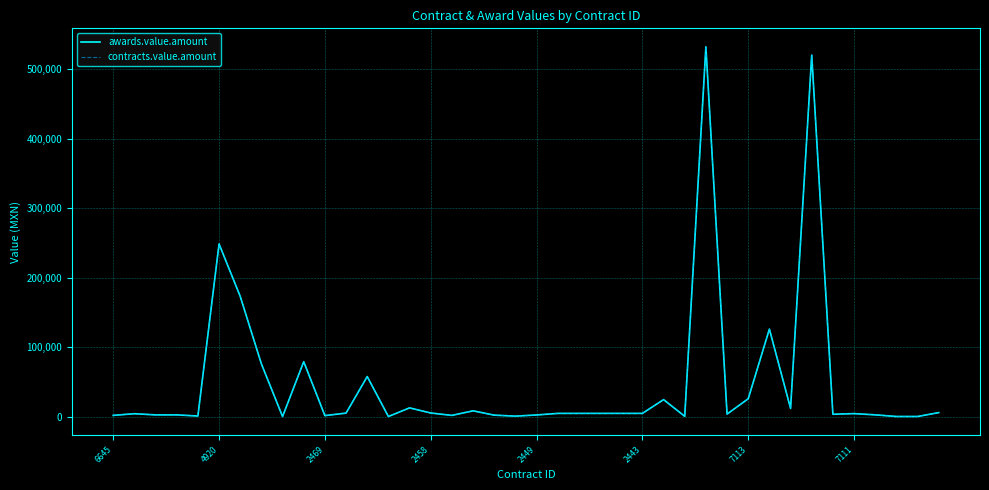

Is this an area chart (filled region under the line)?

No